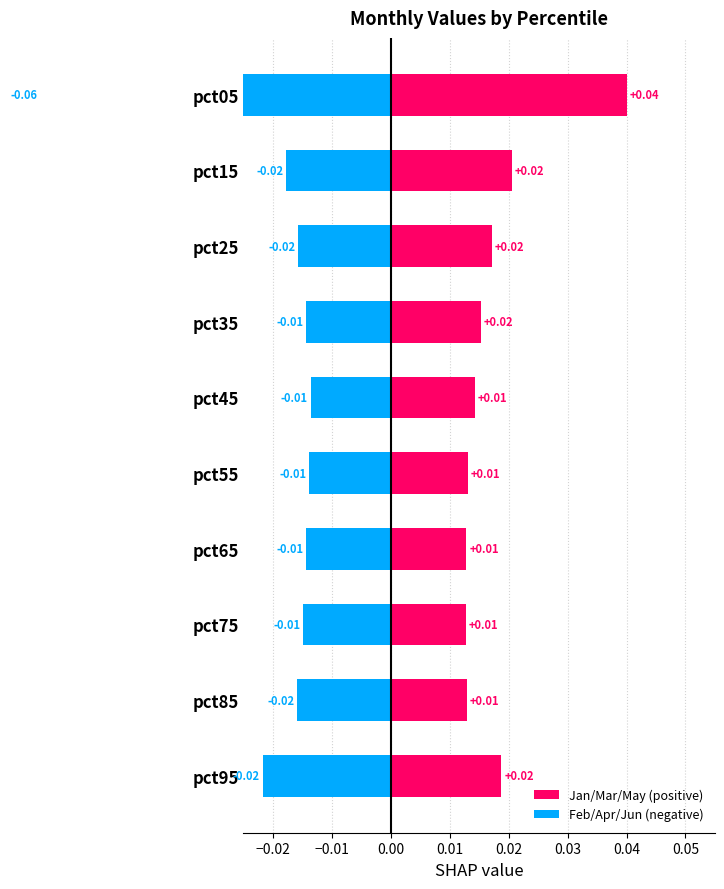

How many groups of bars are there?

10